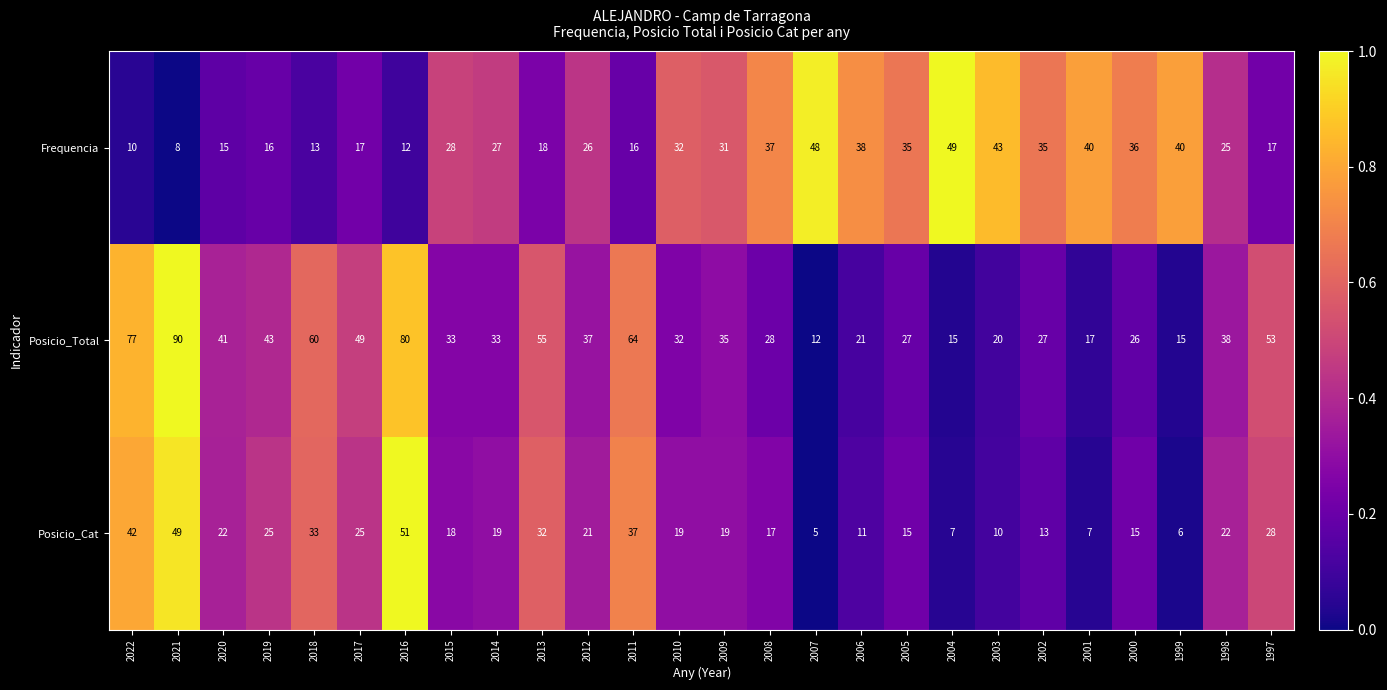

What is the sum of the Frequencia values at 2020 and 2011?

31